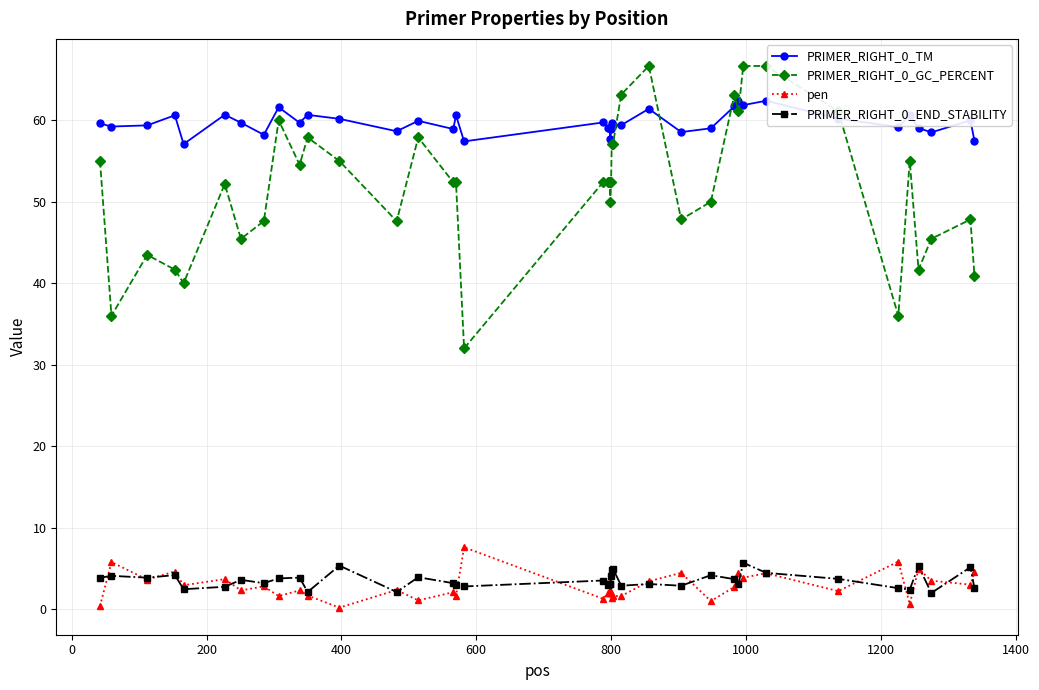

True or false: PRIMER_RIGHT_0_TM and PRIMER_RIGHT_0_END_STABILITY cross at least once.

False